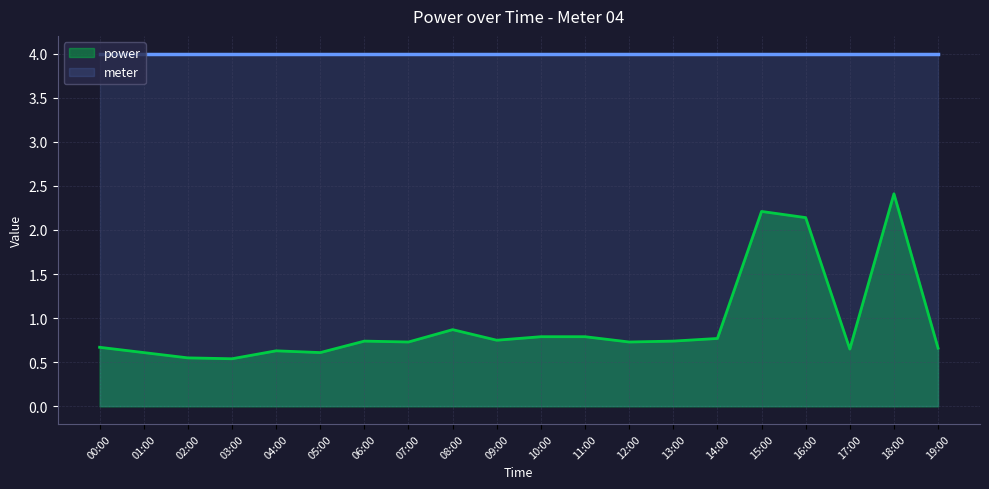

Rank the categories by value from lowest to highest.

03:00, 02:00, 01:00, 05:00, 04:00, 17:00, 19:00, 00:00, 07:00, 12:00, 06:00, 13:00, 09:00, 14:00, 10:00, 11:00, 08:00, 16:00, 15:00, 18:00